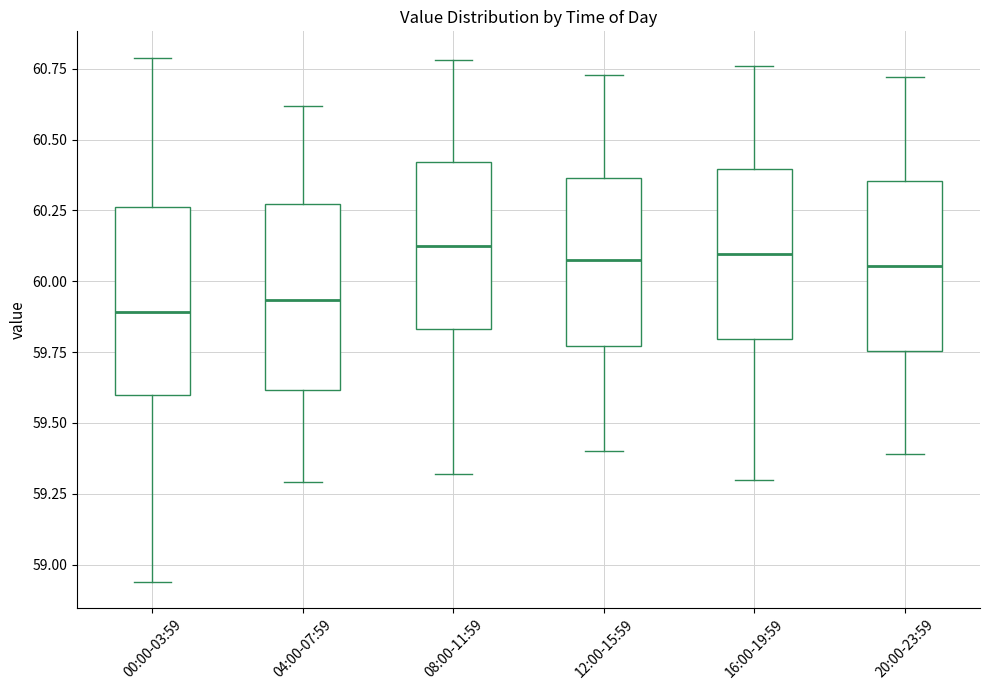

Reading left to right, read every box against the y-axis: the position of its median line, the range the box covers, and the ends of its whiskers. The values are not printed on the chart, so give them approximately, as read against the axis.

00:00-03:59: median 59.90, box 59.60 to 60.25, whiskers 58.95 to 60.80
04:00-07:59: median 59.95, box 59.60 to 60.25, whiskers 59.30 to 60.60
08:00-11:59: median 60.15, box 59.85 to 60.40, whiskers 59.30 to 60.80
12:00-15:59: median 60.10, box 59.75 to 60.35, whiskers 59.40 to 60.75
16:00-19:59: median 60.10, box 59.80 to 60.40, whiskers 59.30 to 60.75
20:00-23:59: median 60.05, box 59.75 to 60.35, whiskers 59.40 to 60.70